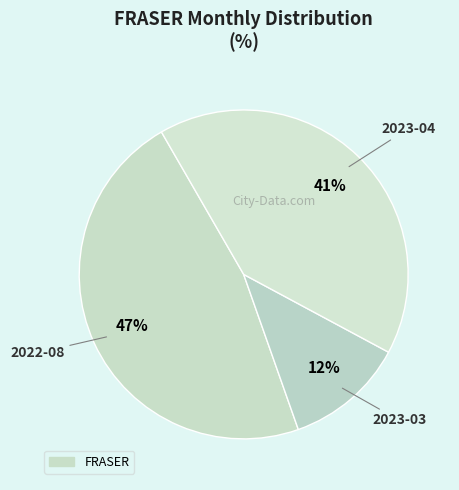

How many slices are in this pie chart?

3